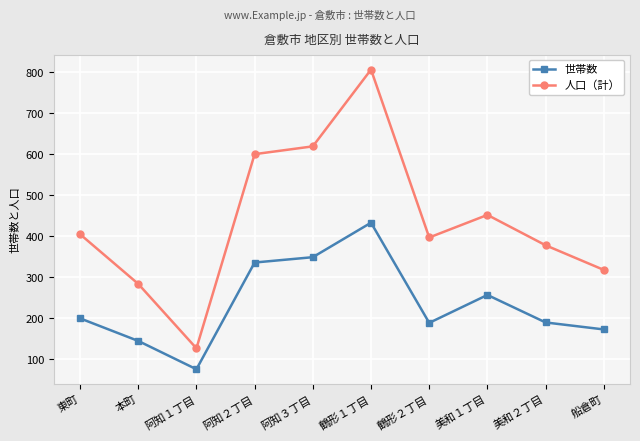

The value of 人口（計） at 阿知３丁目 is 917. True or false?

False